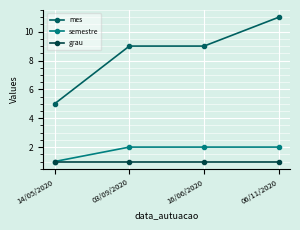

Is this an area chart (filled region under the line)?

No